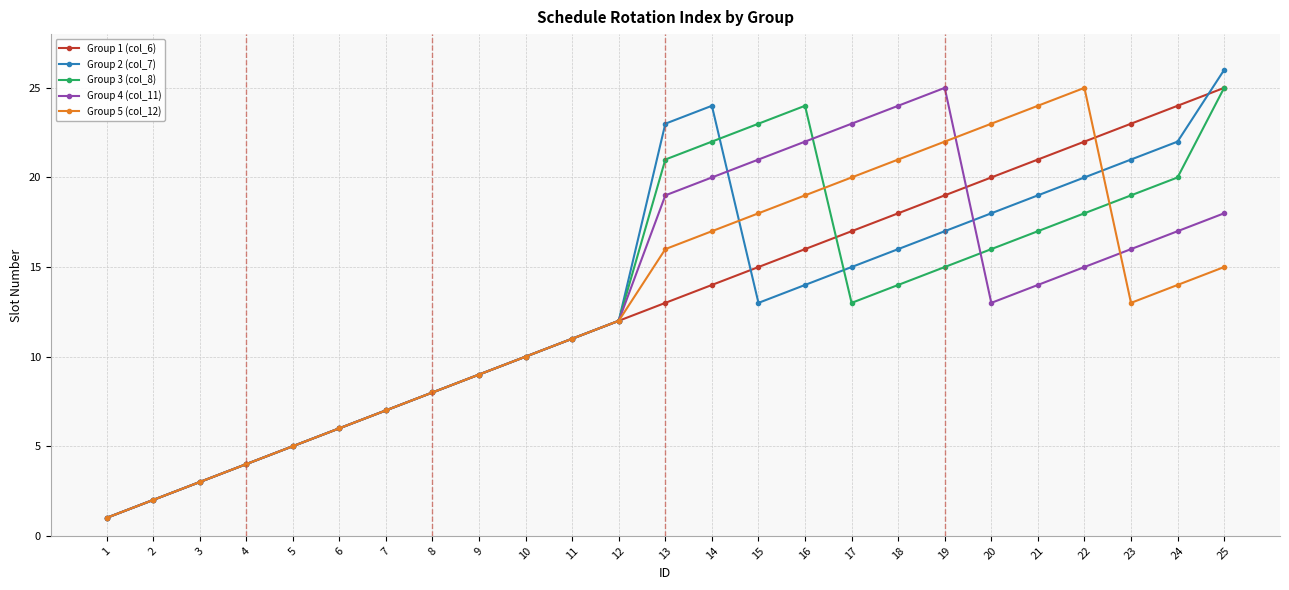

Reading right to left, extract all data points from this chart.

Group 1 (col_6): 25=25	24=24	23=23	22=22	21=21	20=20	19=19	18=18	17=17	16=16	15=15	14=14	13=13	12=12	11=11	10=10	9=9	8=8	7=7	6=6	5=5	4=4	3=3	2=2	1=1
Group 2 (col_7): 25=26	24=22	23=21	22=20	21=19	20=18	19=17	18=16	17=15	16=14	15=13	14=24	13=23	12=12	11=11	10=10	9=9	8=8	7=7	6=6	5=5	4=4	3=3	2=2	1=1
Group 3 (col_8): 25=25	24=20	23=19	22=18	21=17	20=16	19=15	18=14	17=13	16=24	15=23	14=22	13=21	12=12	11=11	10=10	9=9	8=8	7=7	6=6	5=5	4=4	3=3	2=2	1=1
Group 4 (col_11): 25=18	24=17	23=16	22=15	21=14	20=13	19=25	18=24	17=23	16=22	15=21	14=20	13=19	12=12	11=11	10=10	9=9	8=8	7=7	6=6	5=5	4=4	3=3	2=2	1=1
Group 5 (col_12): 25=15	24=14	23=13	22=25	21=24	20=23	19=22	18=21	17=20	16=19	15=18	14=17	13=16	12=12	11=11	10=10	9=9	8=8	7=7	6=6	5=5	4=4	3=3	2=2	1=1